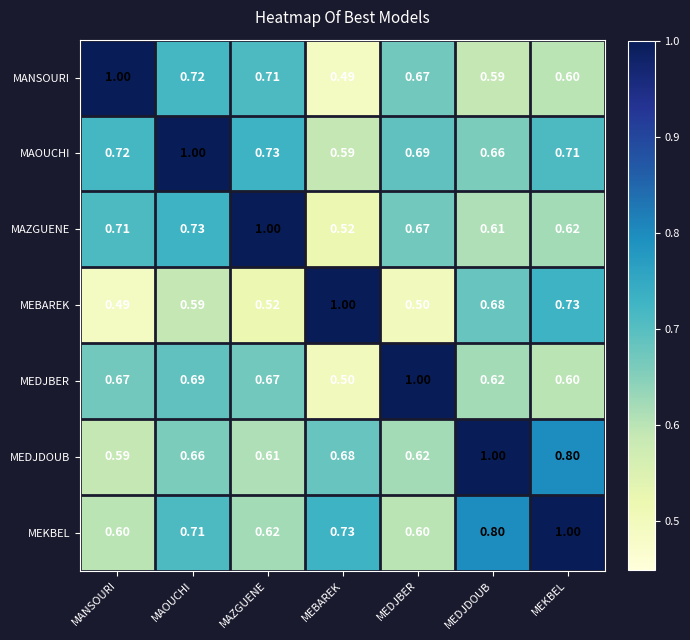

Is the value of MEDJBER at MEBAREK greater than the value of MEKBEL at MANSOURI?

No